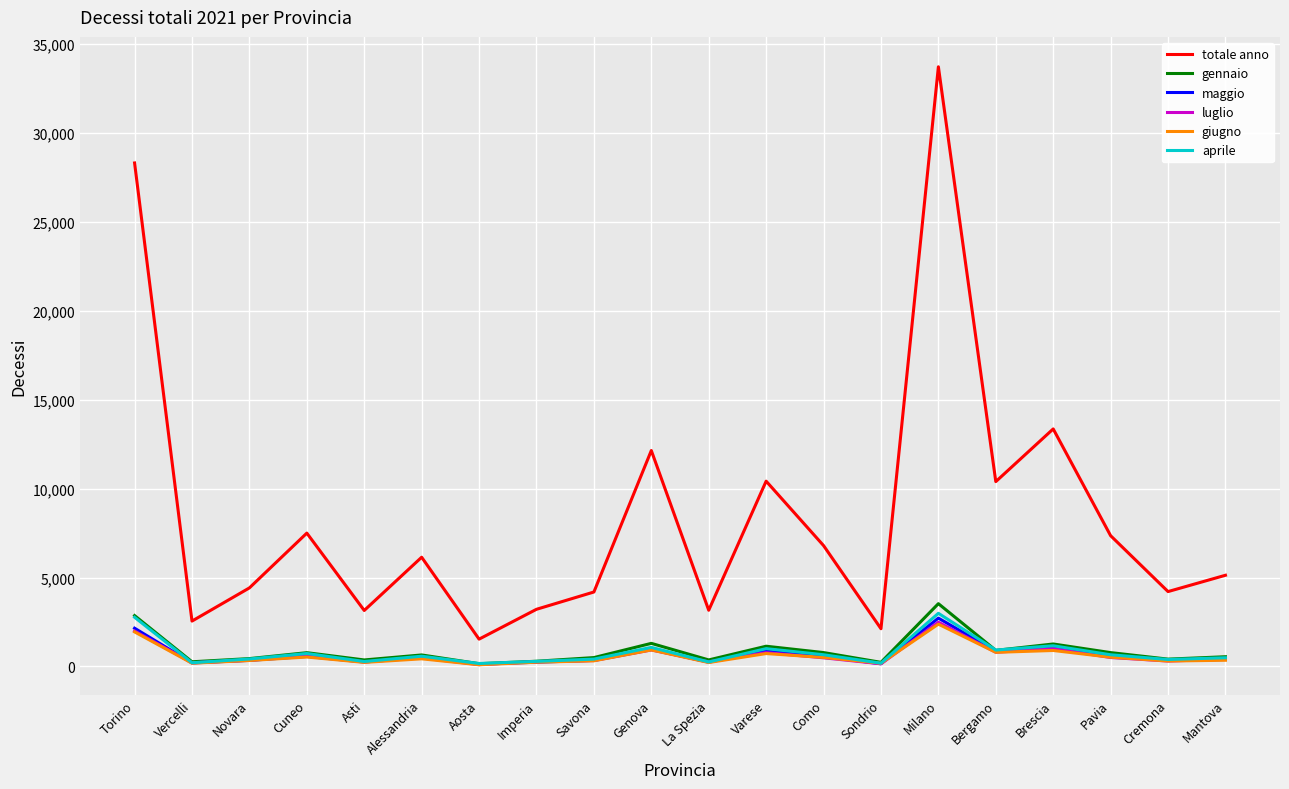

Is the value of totale anno at Savona greater than the value of gennaio at Sondrio?

Yes